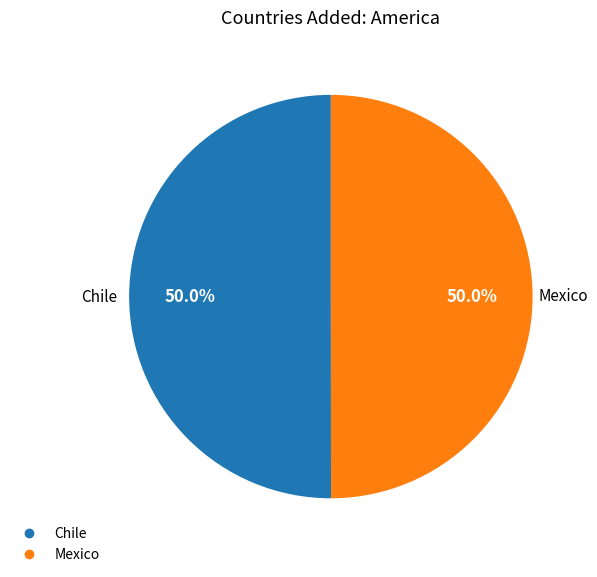

True or false: Mexico accounts for 50% of the total.

True